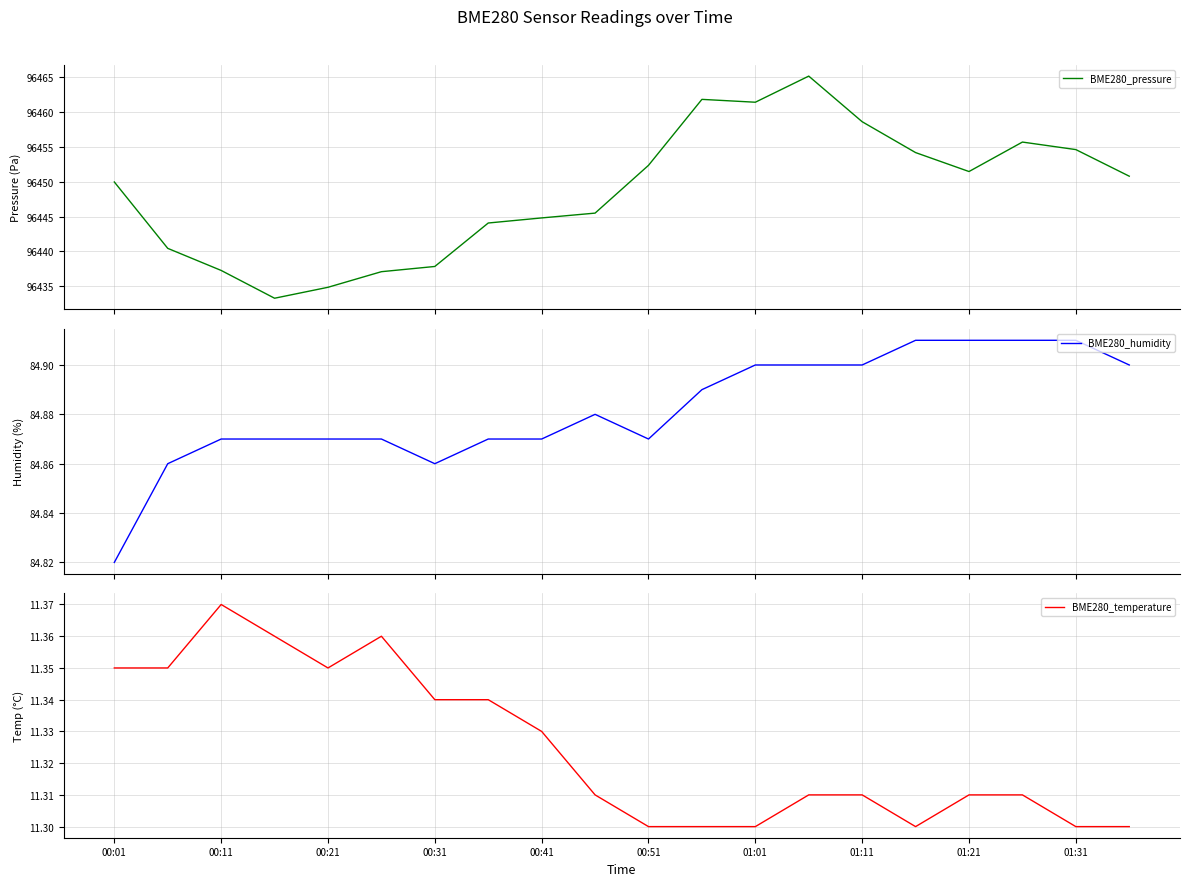

Is this an area chart (filled region under the line)?

No